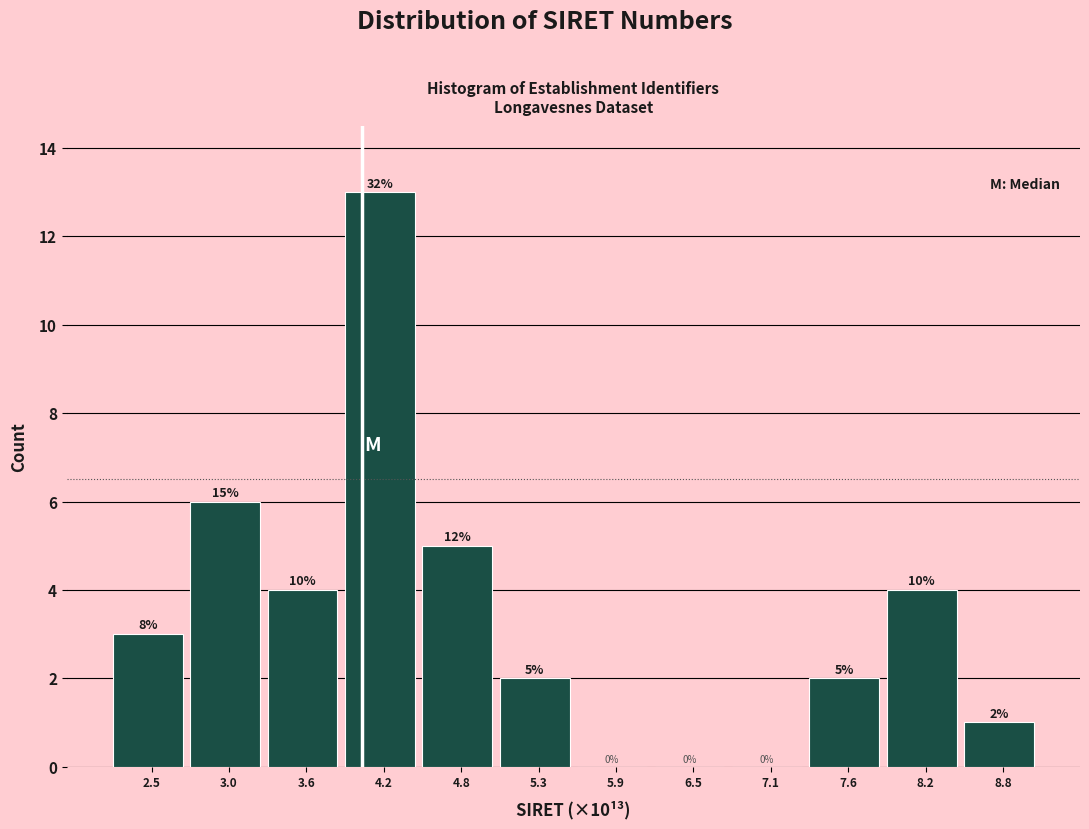

Which range on the x-axis has the tallest bar?

3.9 to 4.5